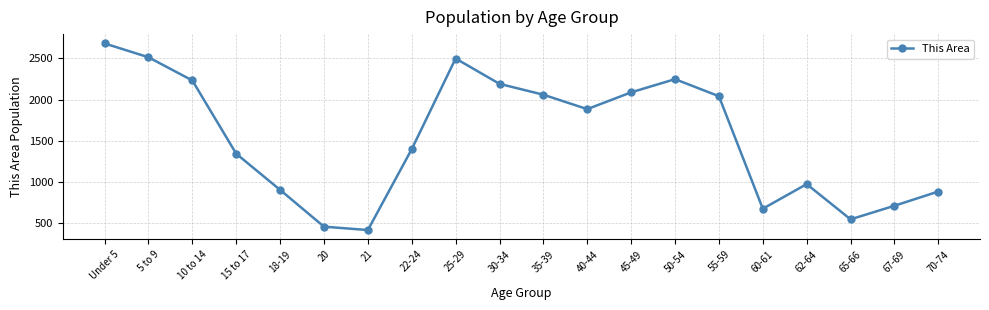

Reading left to right, list all the values displayed in this chart.

2682	2514	2232	1342	903	456	415	1398	2499	2191	2059	1884	2088	2248	2041	674	973	545	710	883